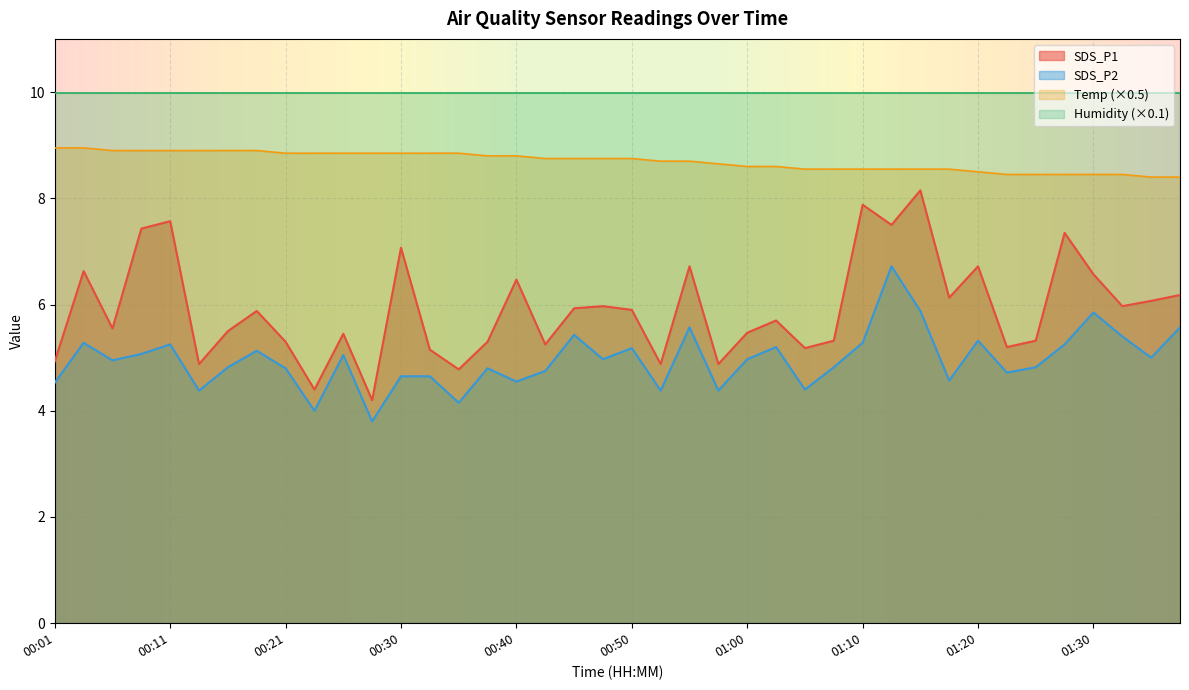

True or false: SDS_P1 and Temp intersect in this chart.

False